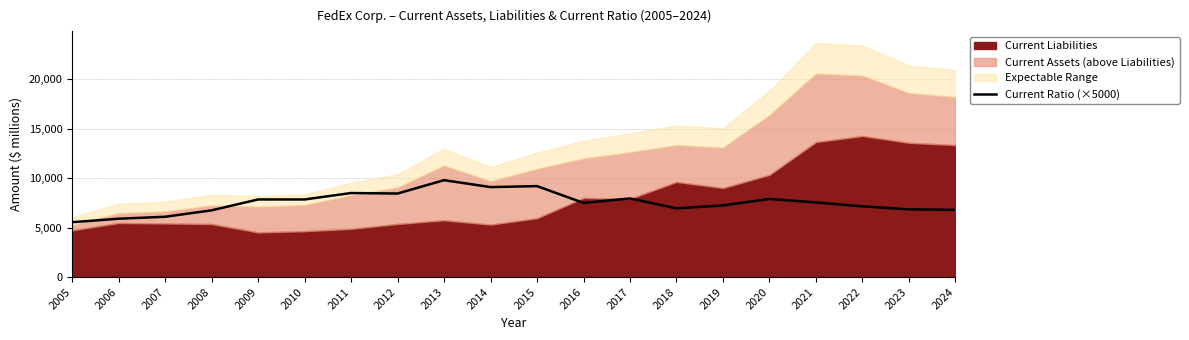

What is the smallest value displayed?

5550.0